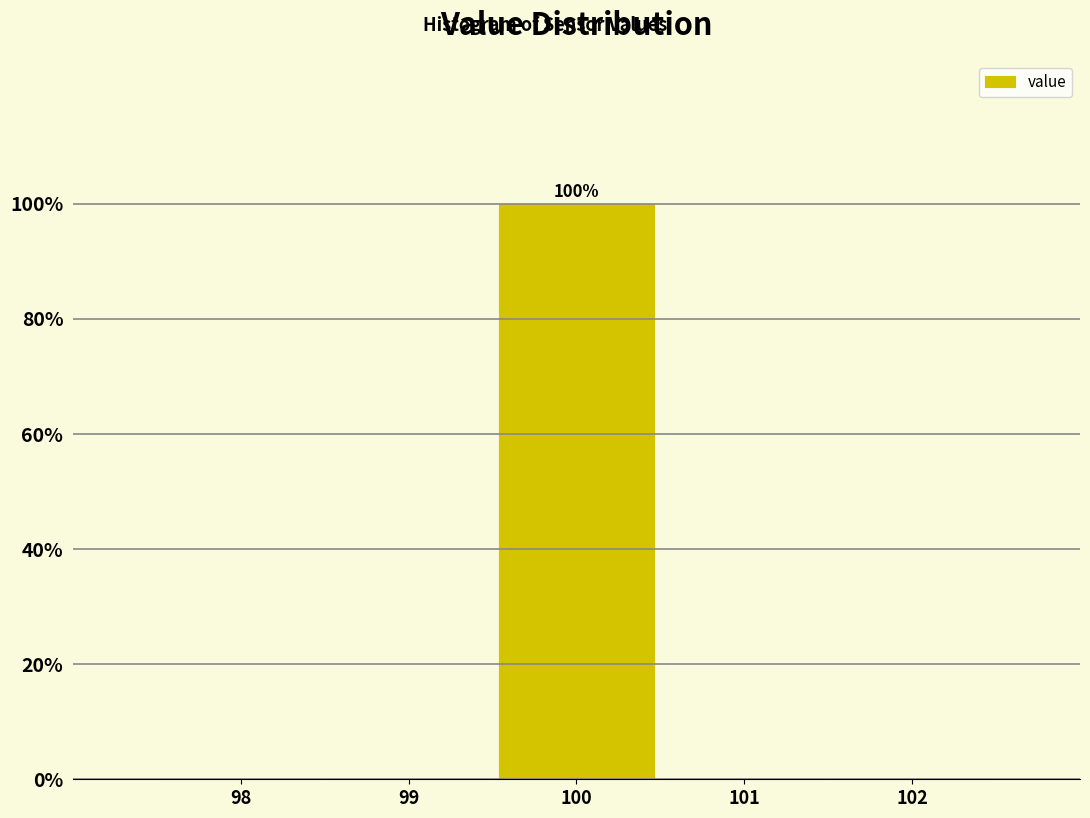

Which range on the x-axis has the tallest bar?

99.5 to 100.5